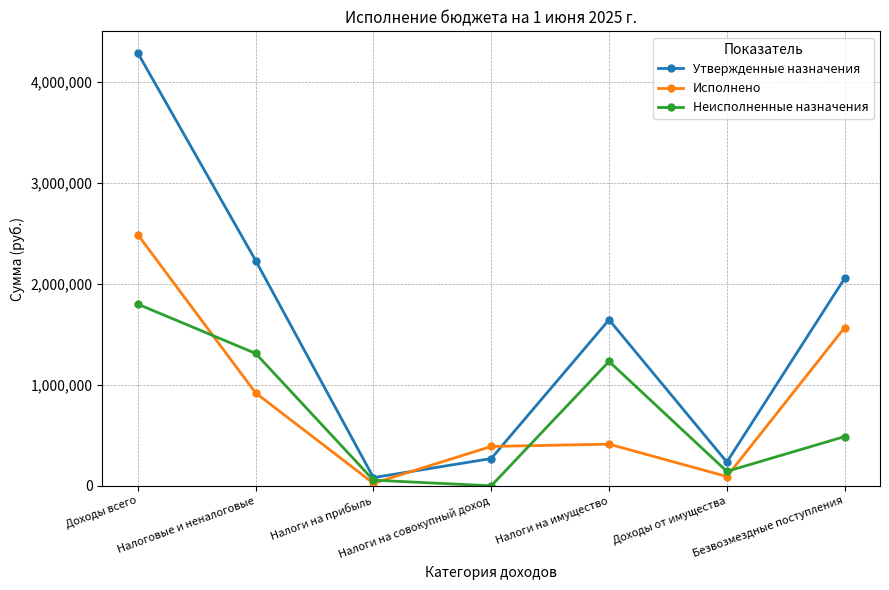

Which series changed the most between Доходы от имущества and Безвозмездные поступления?

Утвержденные назначения